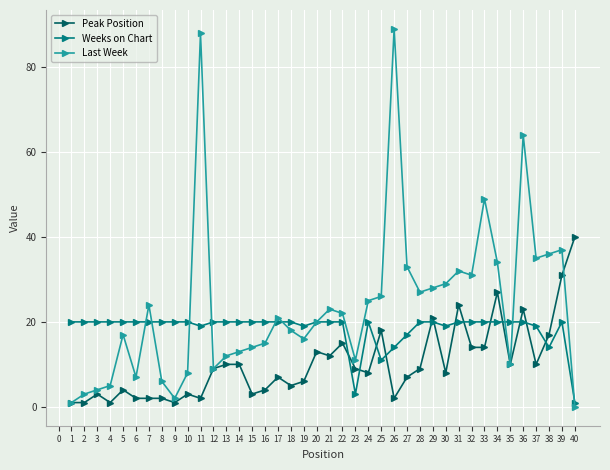

What is the total value across all series at 36?

107